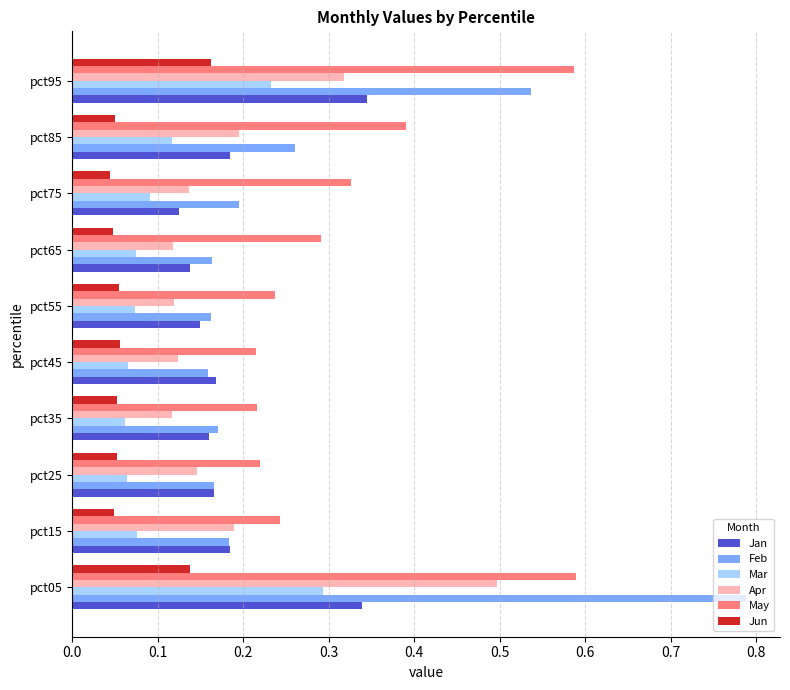

Which series has the largest range (max minus min)?

Feb